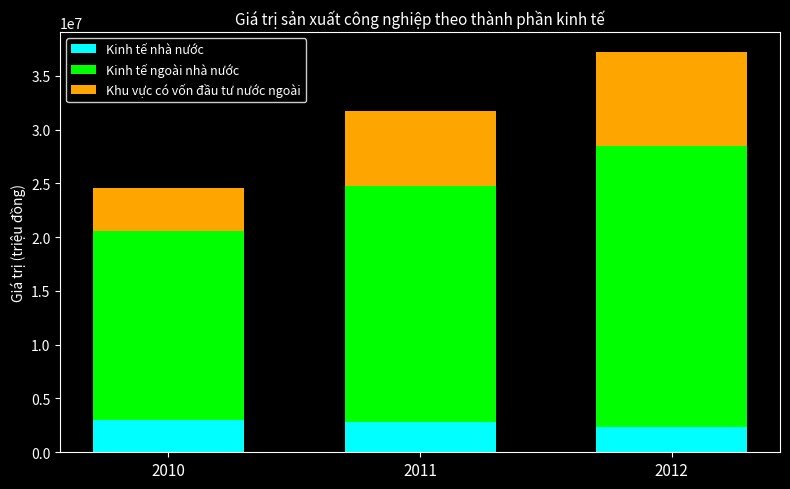

What is the approximate value of Kinh tế nhà nước at 2012?

2381008